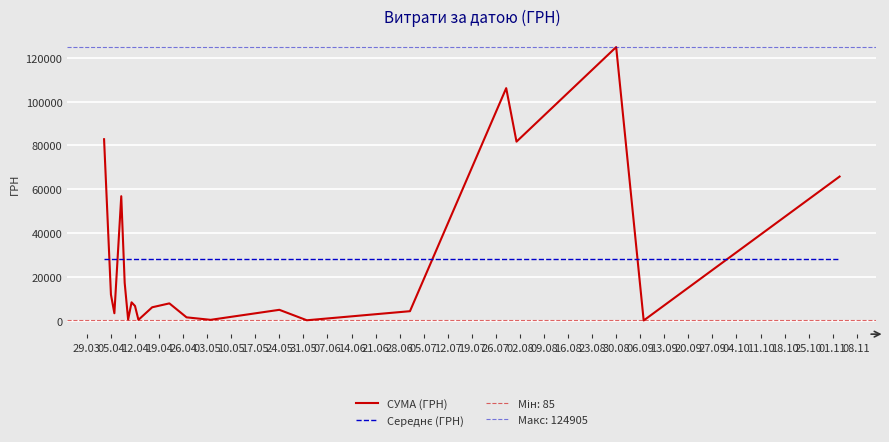

Which series has the largest total across all categories?

СУМА (ГРН)